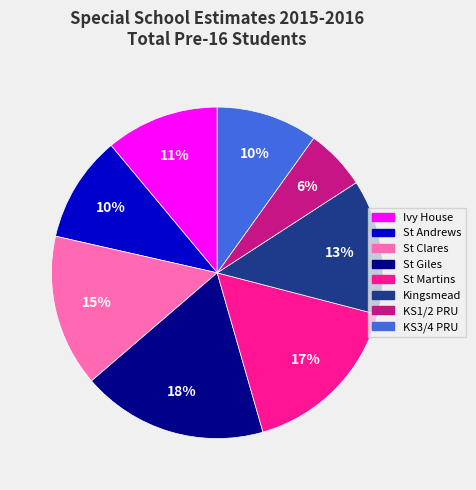

What percentage is the Kingsmead slice, to the nearest percent?

13%